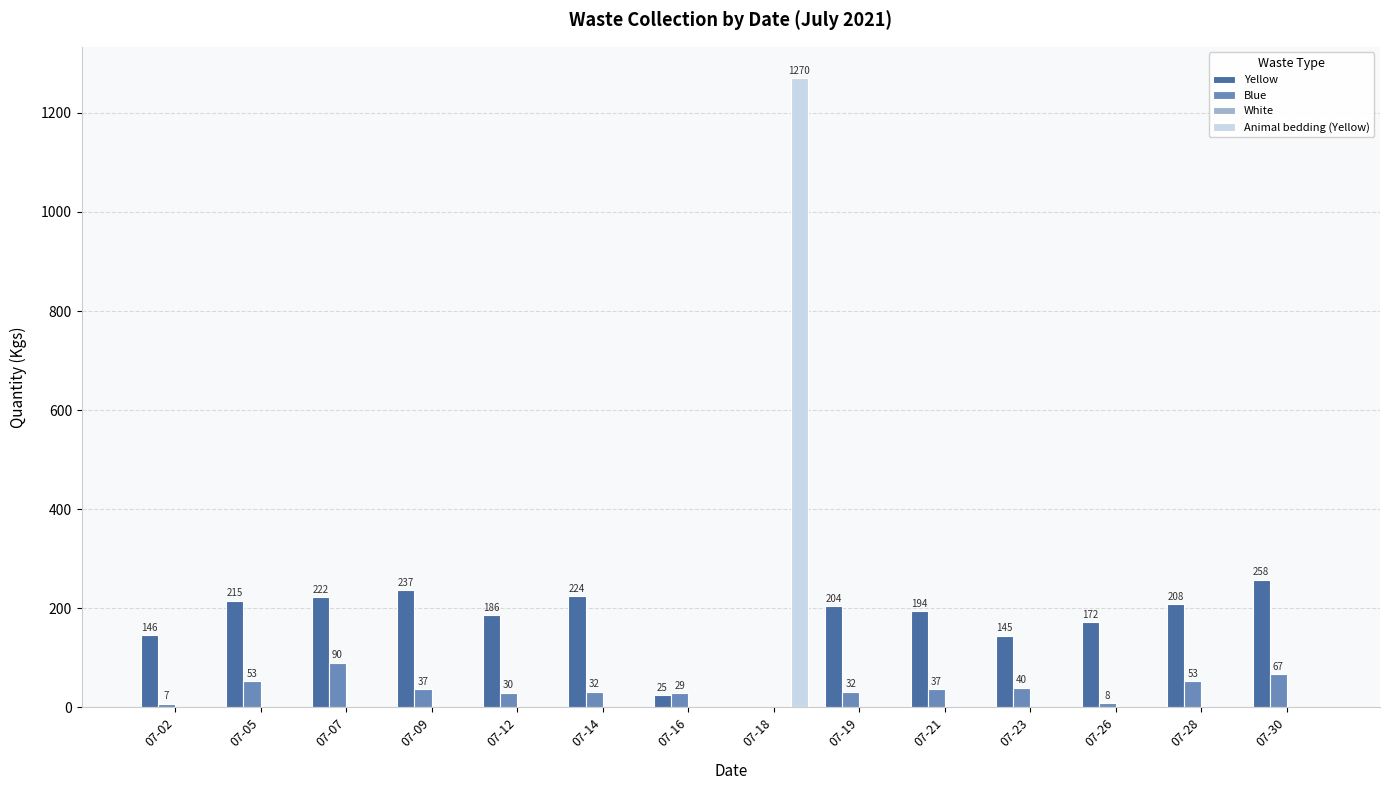

Where is Yellow nearest to the value 129?

07-23